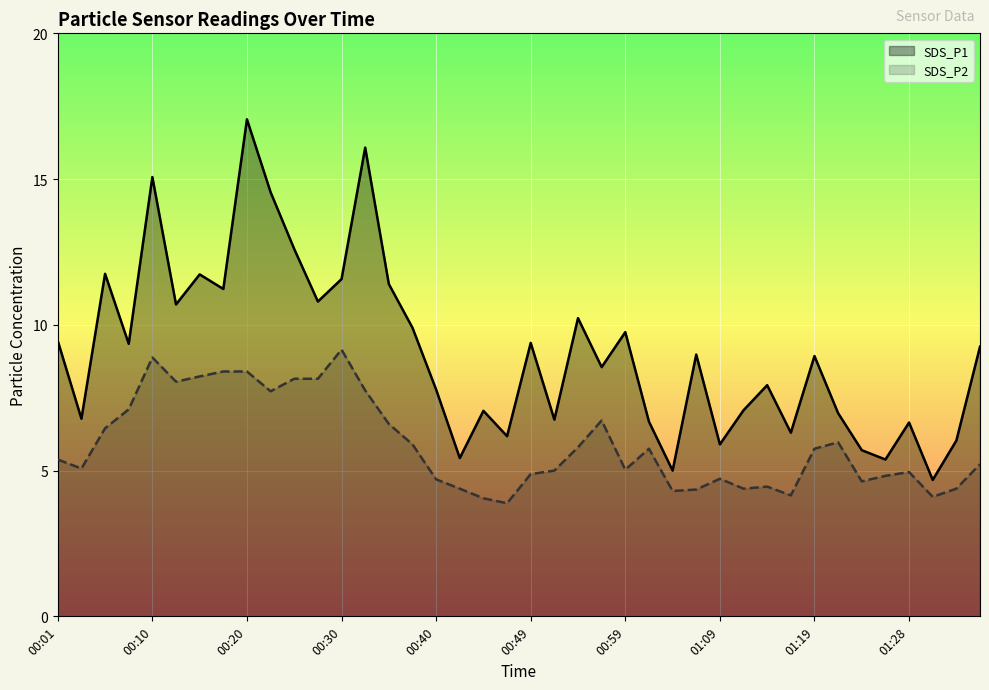

Which category has the highest value in the SDS_P2 series?

00:30